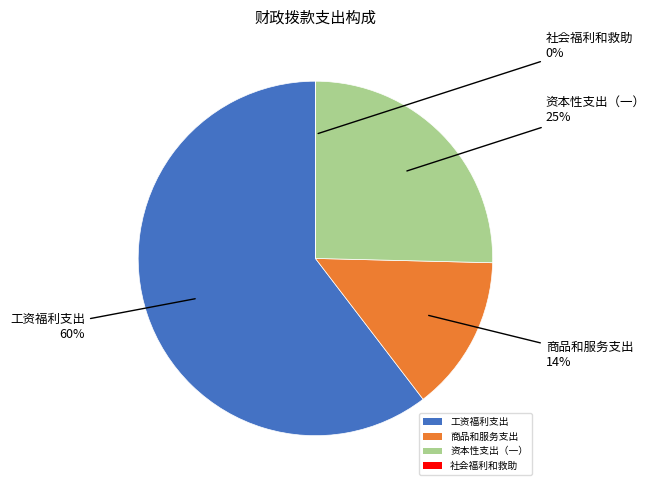

True or false: 工资福利支出 accounts for 73% of the total.

False